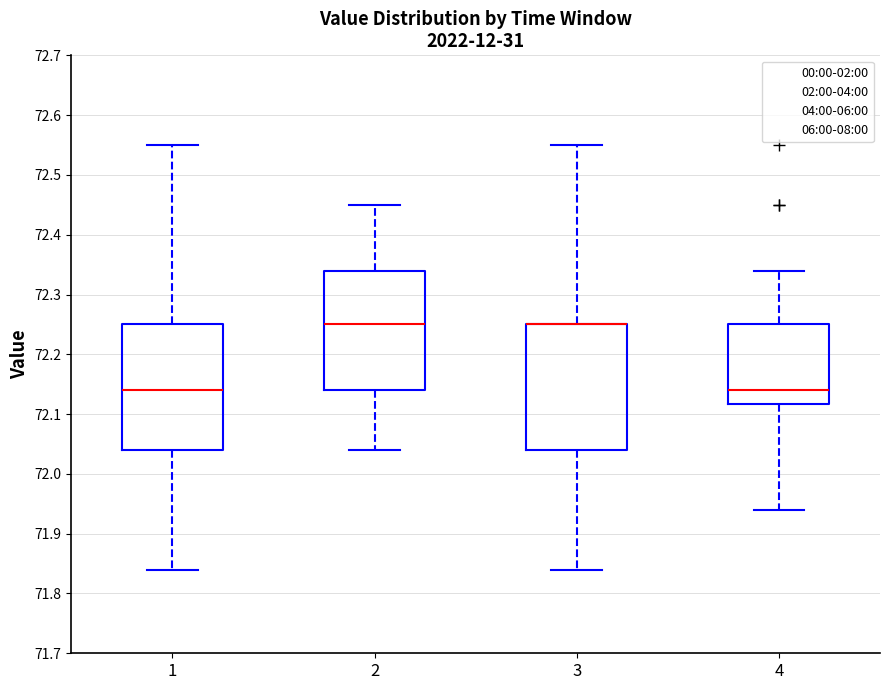

Reading left to right, read every box against the y-axis: the position of its median line, the range the box covers, and the ends of its whiskers. The values are not printed on the chart, so give them approximately, as read against the axis.

1: median 72.14, box 72.04 to 72.25, whiskers 71.84 to 72.55
2: median 72.25, box 72.14 to 72.34, whiskers 72.04 to 72.45
3: median 72.25 (drawn on the box's upper edge), box 72.04 to 72.25, whiskers 71.84 to 72.55
4: median 72.14, box 72.12 to 72.25, whiskers 71.94 to 72.34